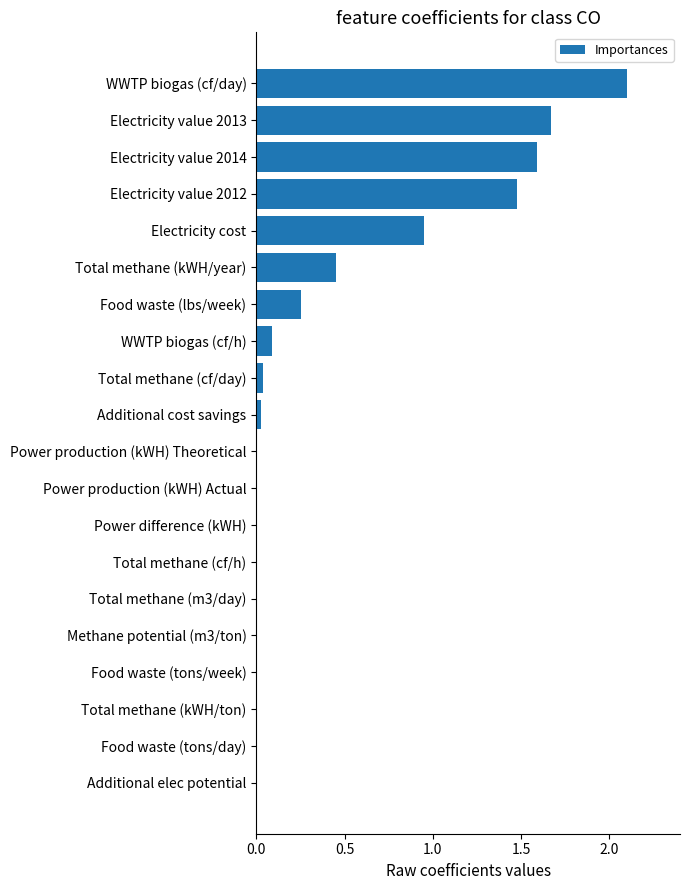

The value at Total methane (cf/day) is 0.0. True or false?

True